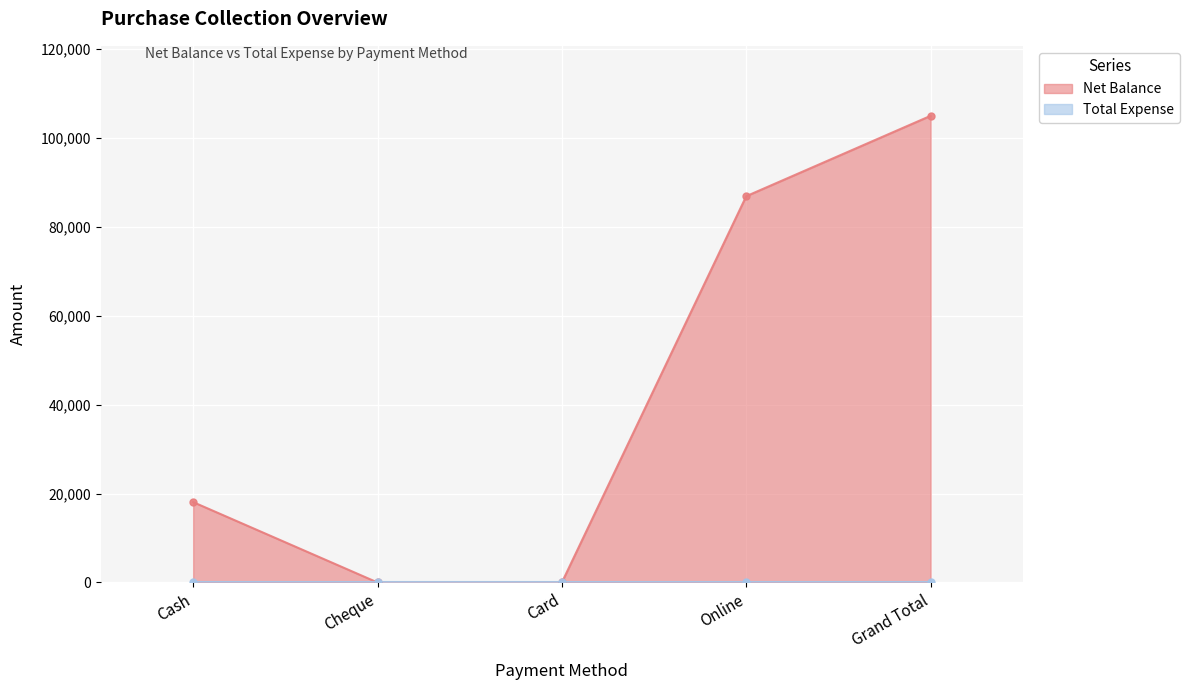

What is the maximum value for Net Balance?

104980